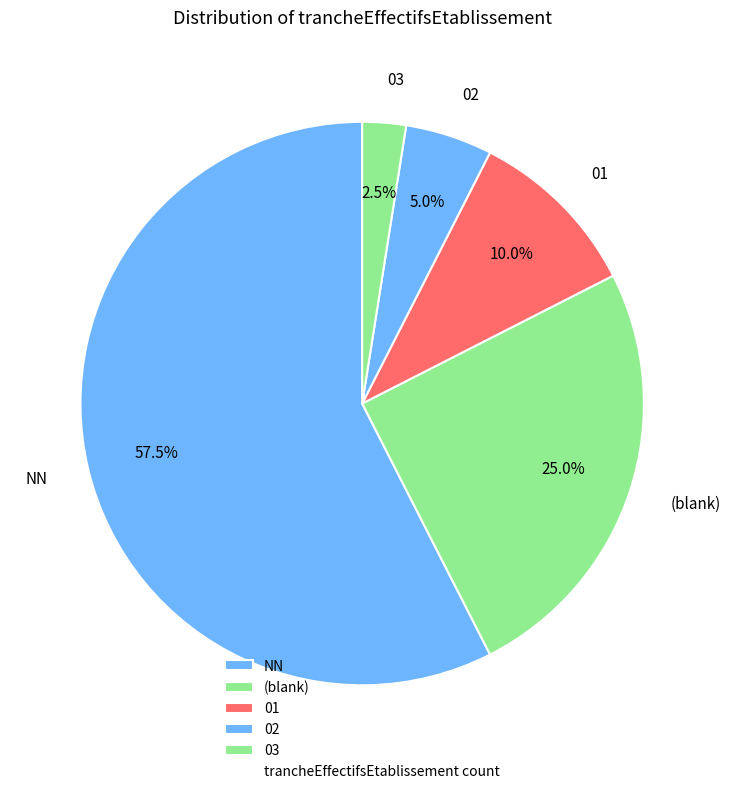

Count the number of slices in the pie.

5